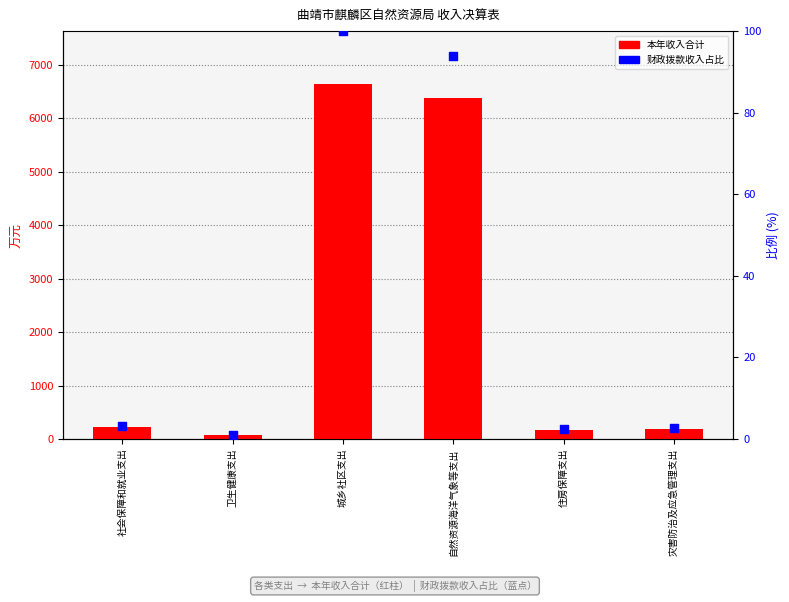

Which series has the largest Y range (max minus min)?

本年收入合计